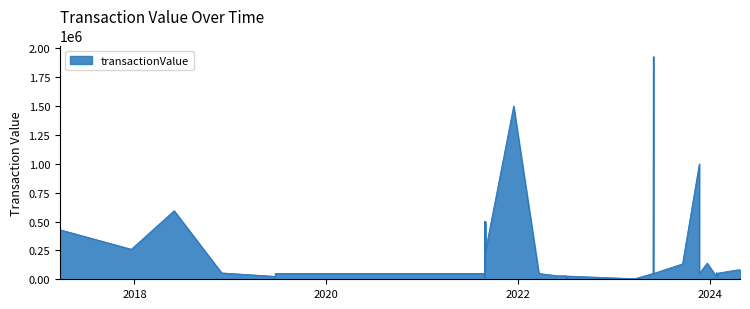

Approximately how many times larger is the value at 2018-06-01 compared to 2024-01-30?

26.1